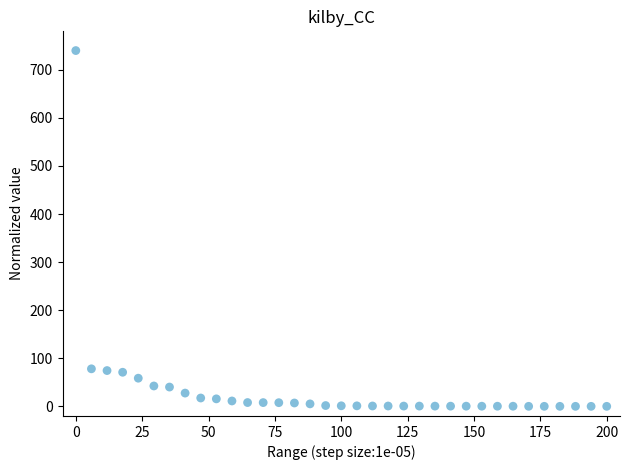

What is the range of Y values (max minus min)?

740.0